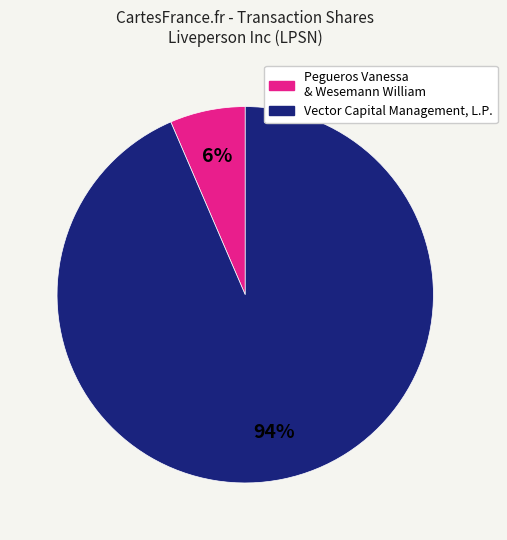

The Vector Capital Management, L.P. slice represents 94% of the pie. True or false?

True